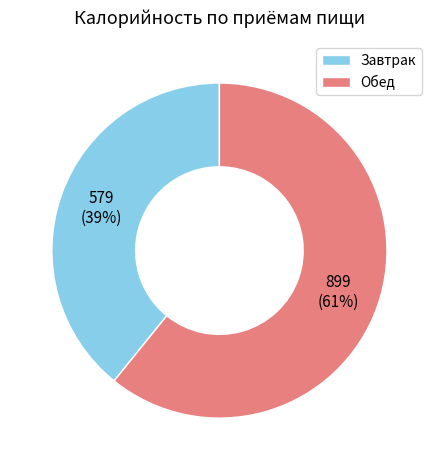

Does Завтрак account for over 50% of the chart?

No